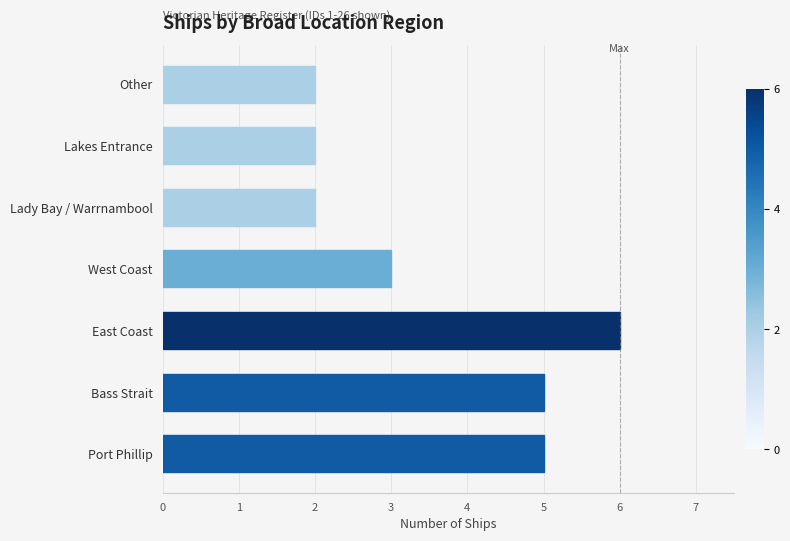

Which has a higher value, Lakes Entrance or East Coast?

East Coast